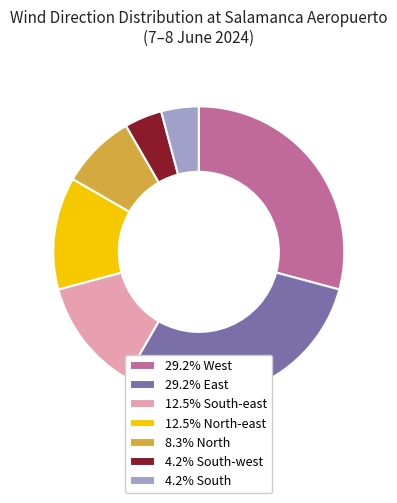

What is the ratio of the value at 4.2% South-west to the value at 12.5% North-east?

0.3